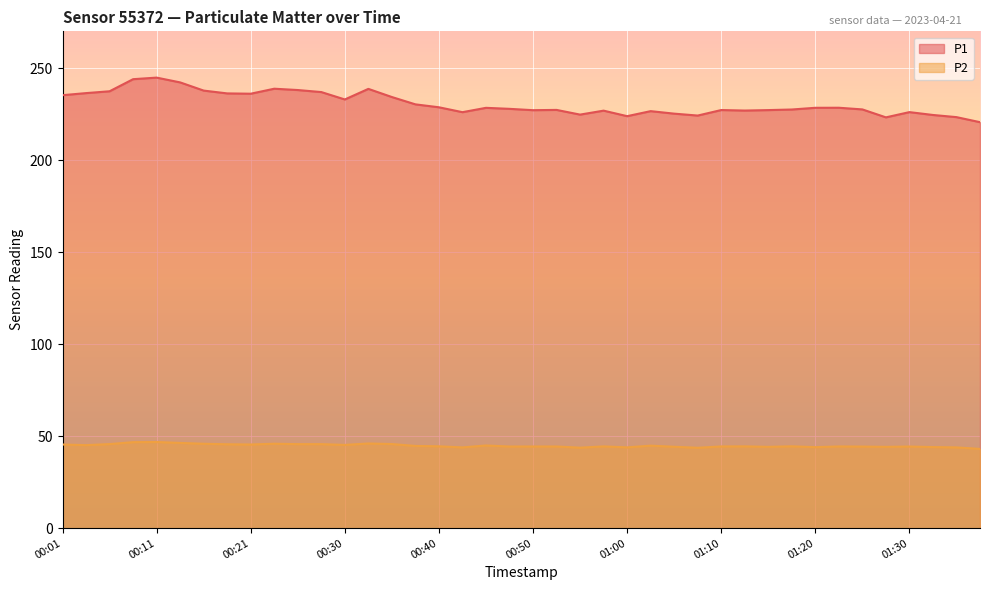

What are all the series names shown in the legend?

P1, P2